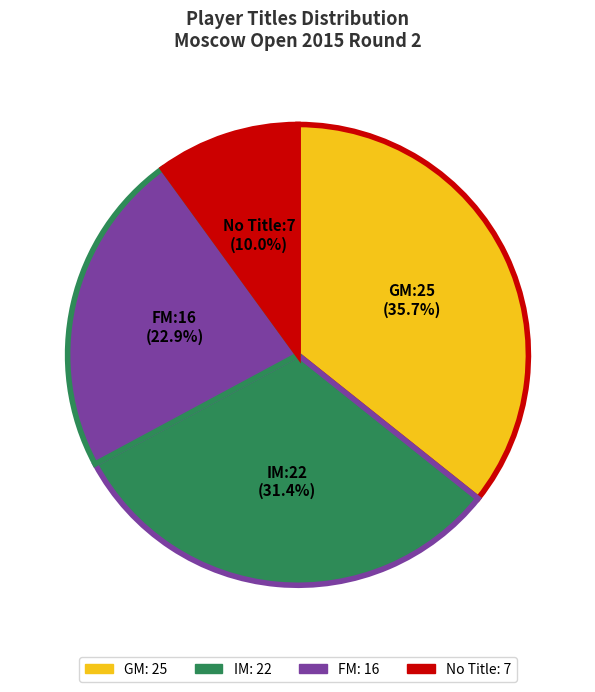

How many segments does this pie chart have?

4